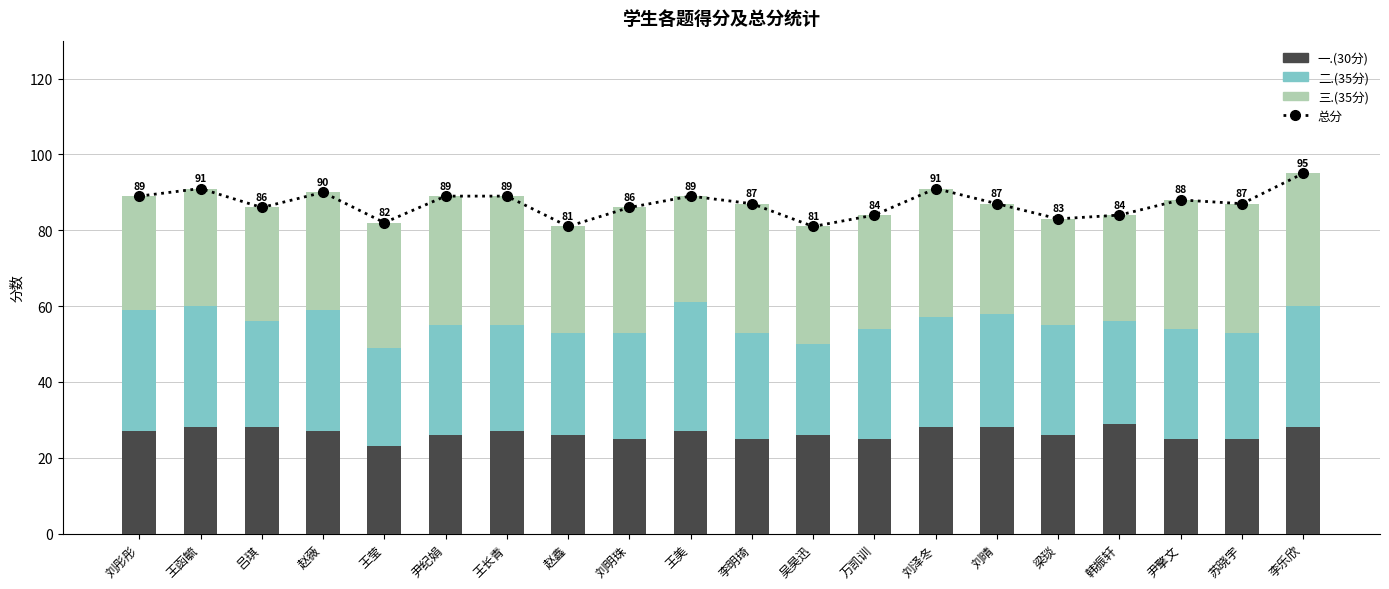

What is the maximum value shown in the chart?

95